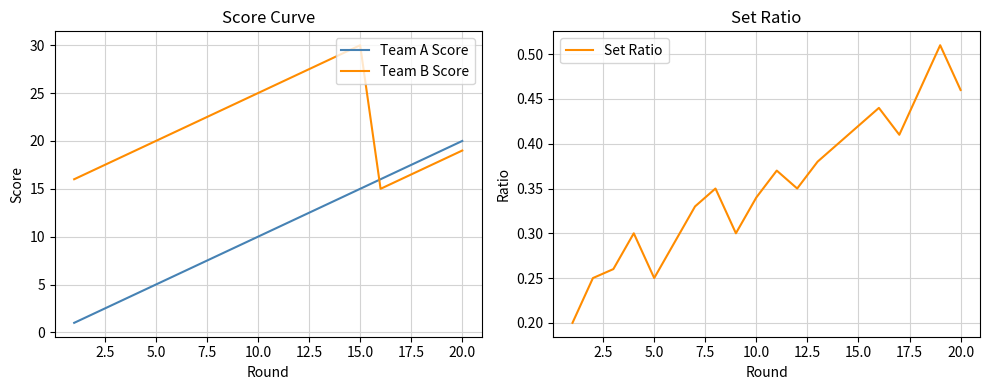

True or false: Team B Score has a value of 15.0 at 15.

True